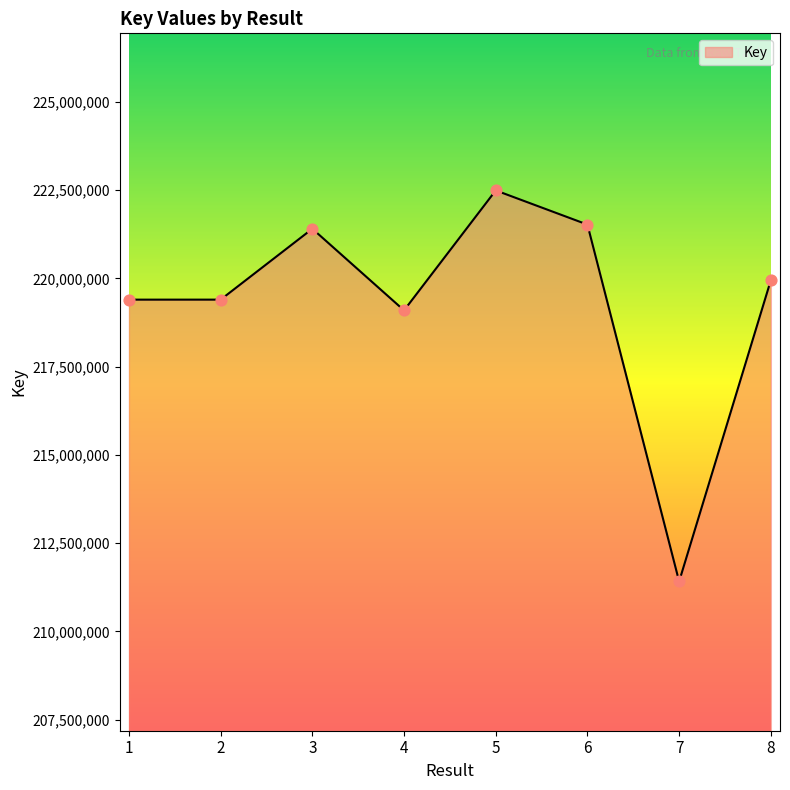

What is the ratio of the value at 3 to the value at 4?

1.0